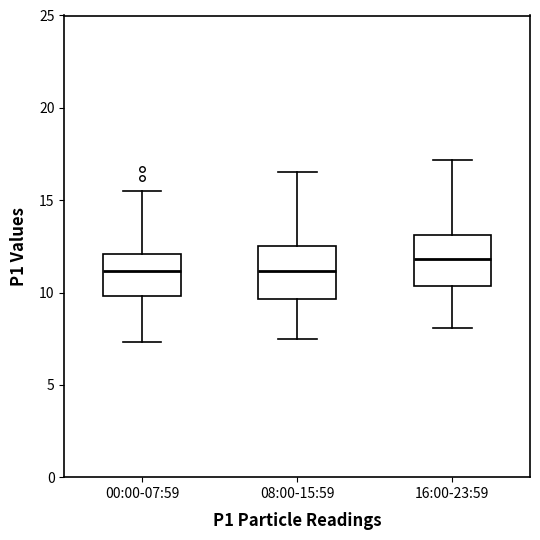

Where does the median line of the box for 16:00-23:59 sit on the y-axis? The values are not printed on the chart, so give them approximately, as read against the axis.

12.0